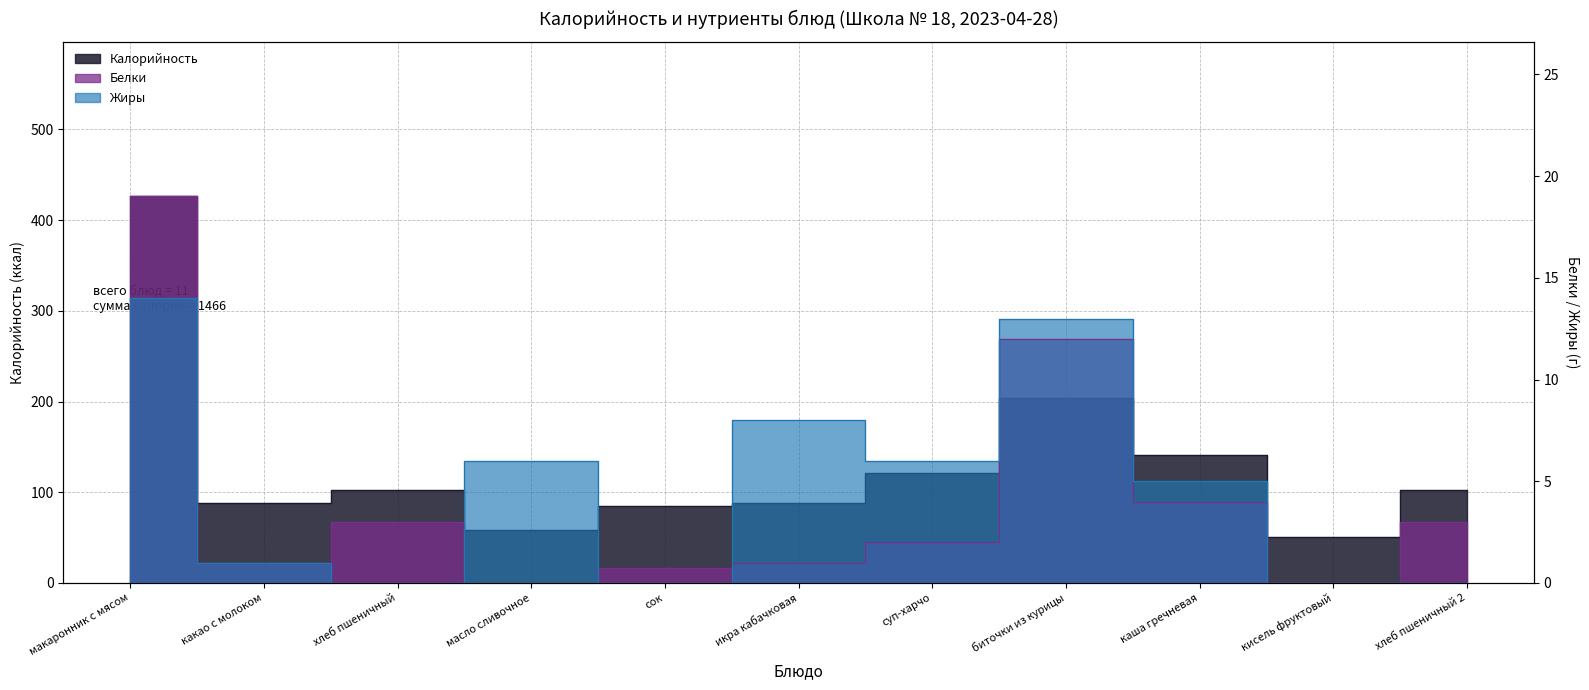

At which label is Жиры closest to 7?

масло сливочное